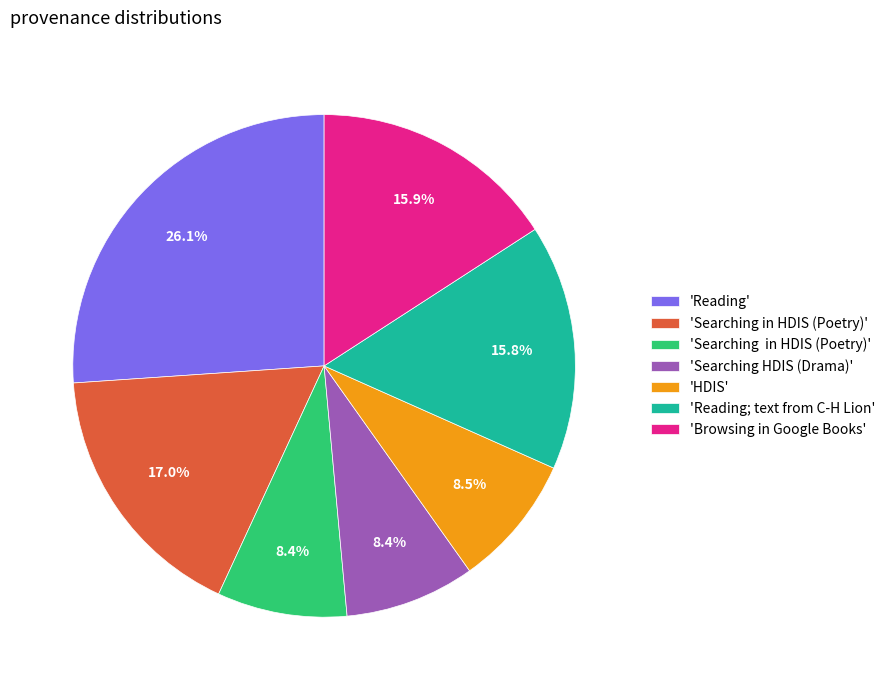

Does any single category account for the majority?

No